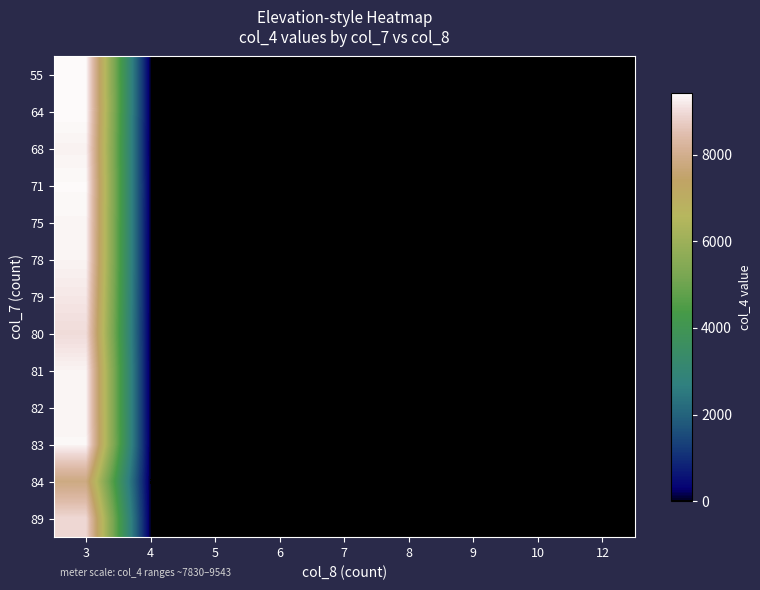

What is the difference between the highest and lowest values at 9?

1